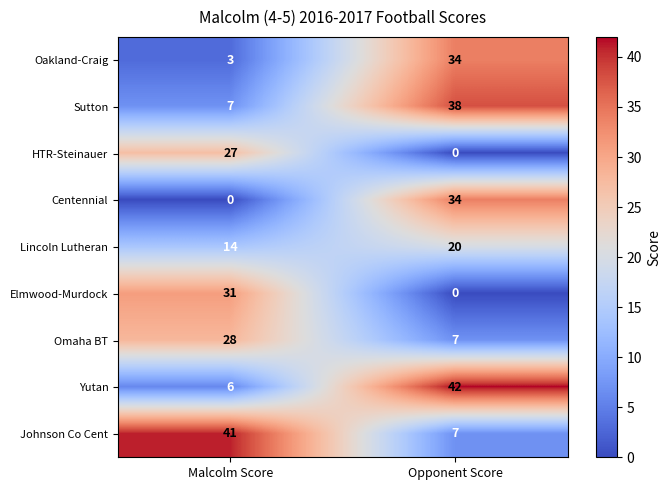

Which label corresponds to the largest value in the chart?

Opponent Score